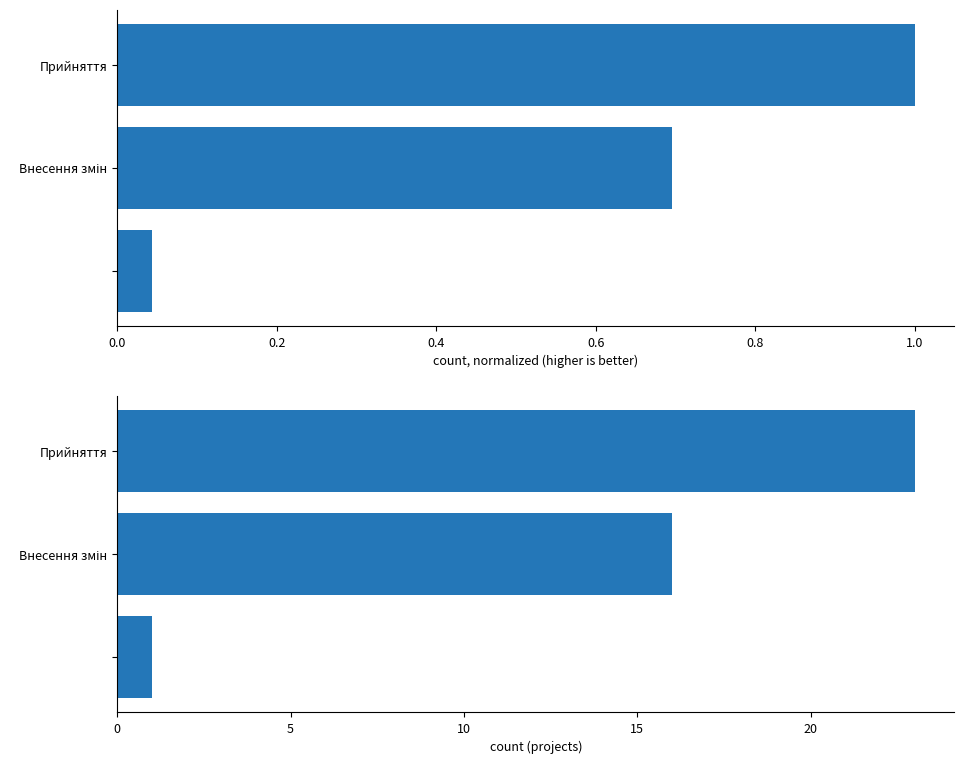

True or false: Absolute count has a value of 6.7 at Прийняття.

False